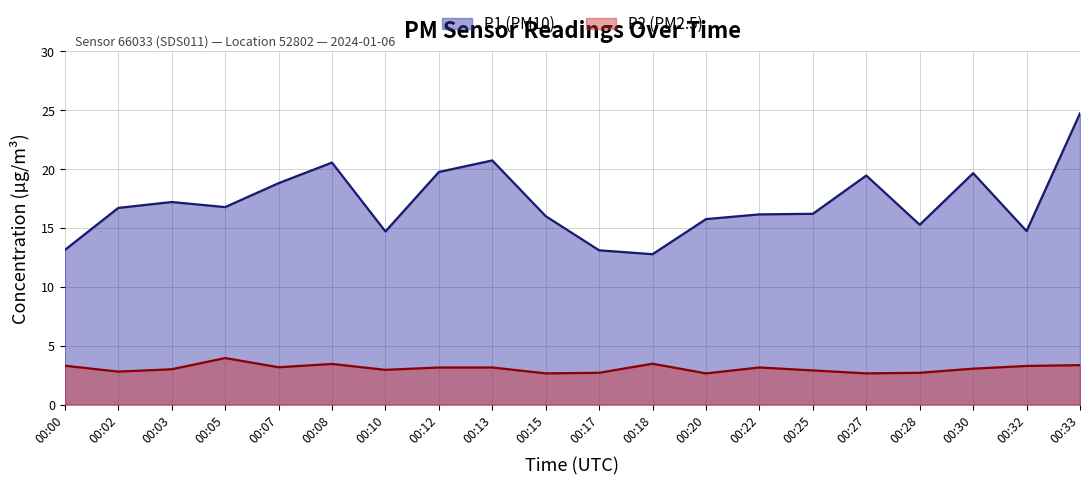

True or false: P2 (PM2.5) has a value of 1.8 at 00:28.

False